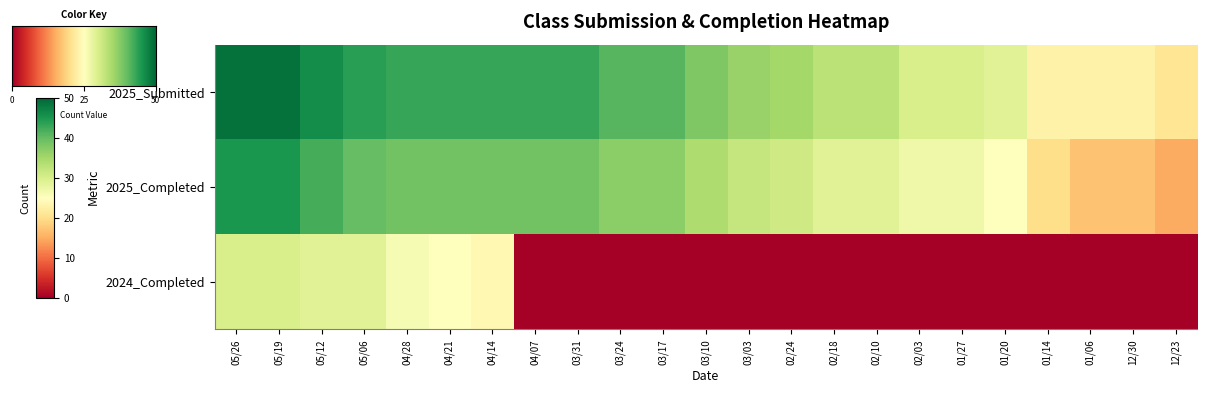

Which category has the highest value in the 2025_Submitted series?

05/26